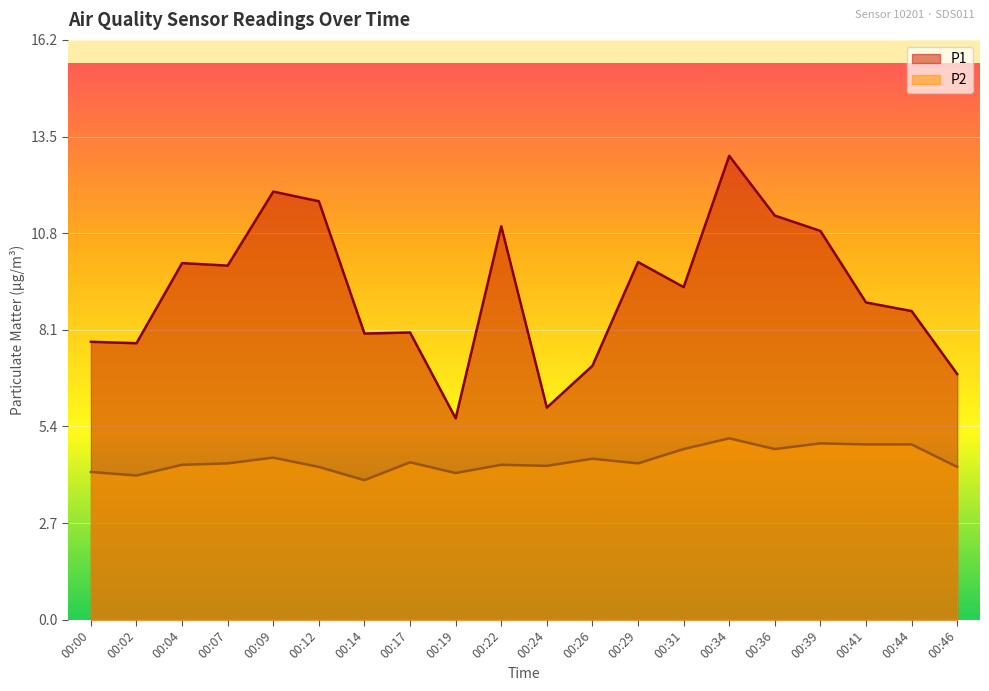

What is the total value across all series at 00:09?

16.5